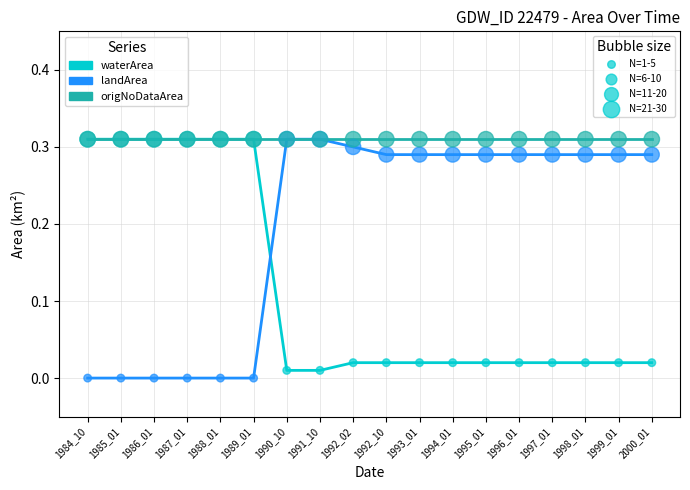

What is the total value across all series at 1990_10?

0.6